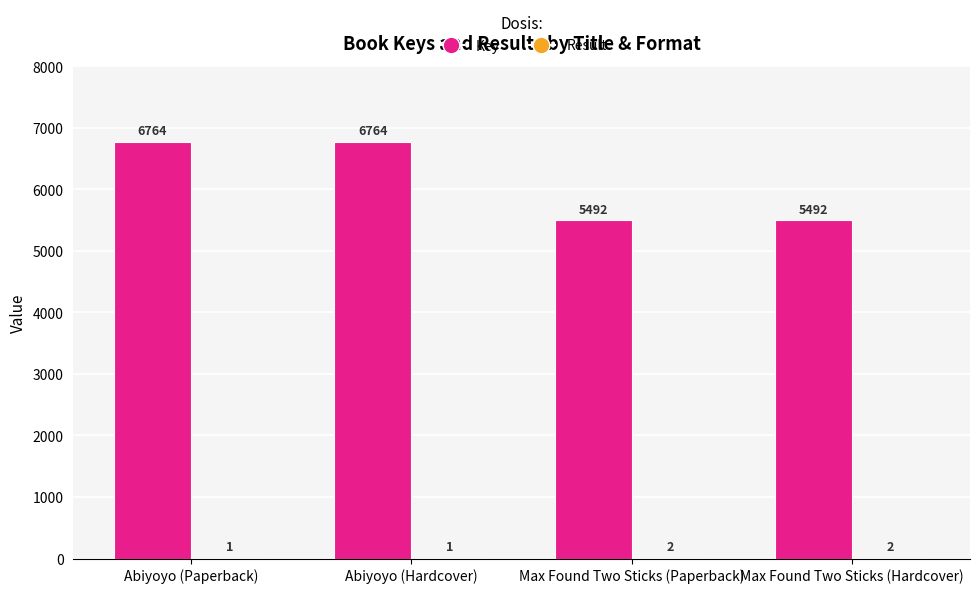

True or false: Key has a value of 10291 at Abiyoyo (Paperback).

False